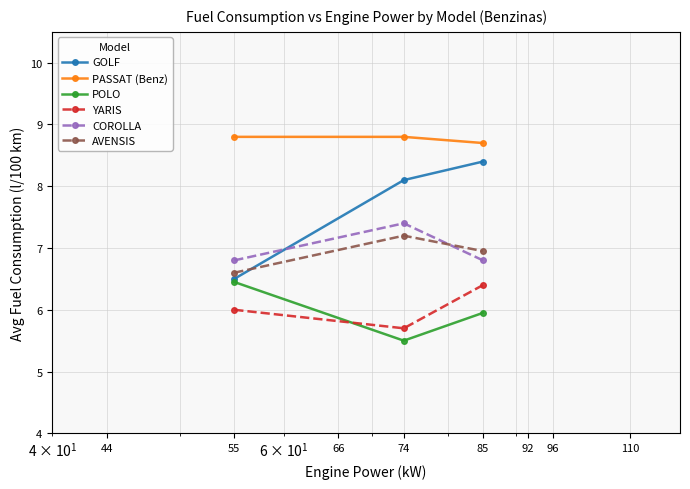

Reading left to right, what are all the values shown in this chart?

GOLF: 6.5	8.1	8.4
PASSAT (Benz): 8.8	8.8	8.7
POLO: 6.5	5.5	6.0
YARIS: 6.0	5.7	6.4
COROLLA: 6.8	7.4	6.8
AVENSIS: 6.6	7.2	7.0